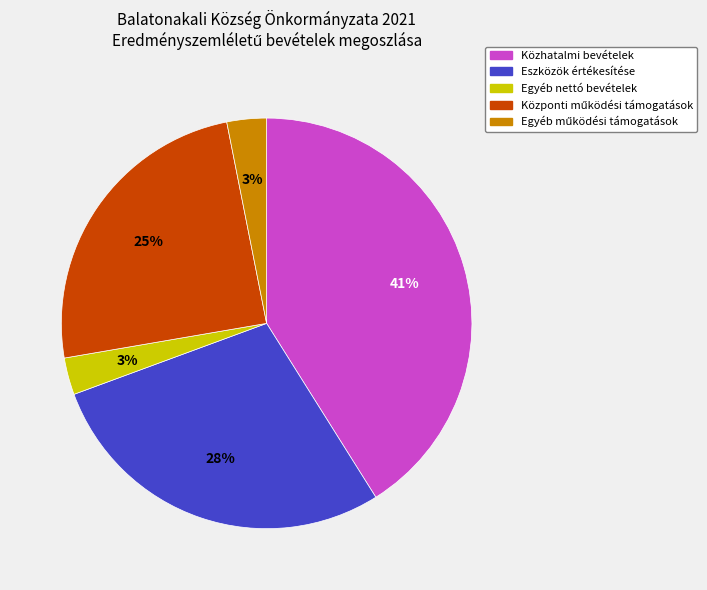

How many segments does this pie chart have?

5